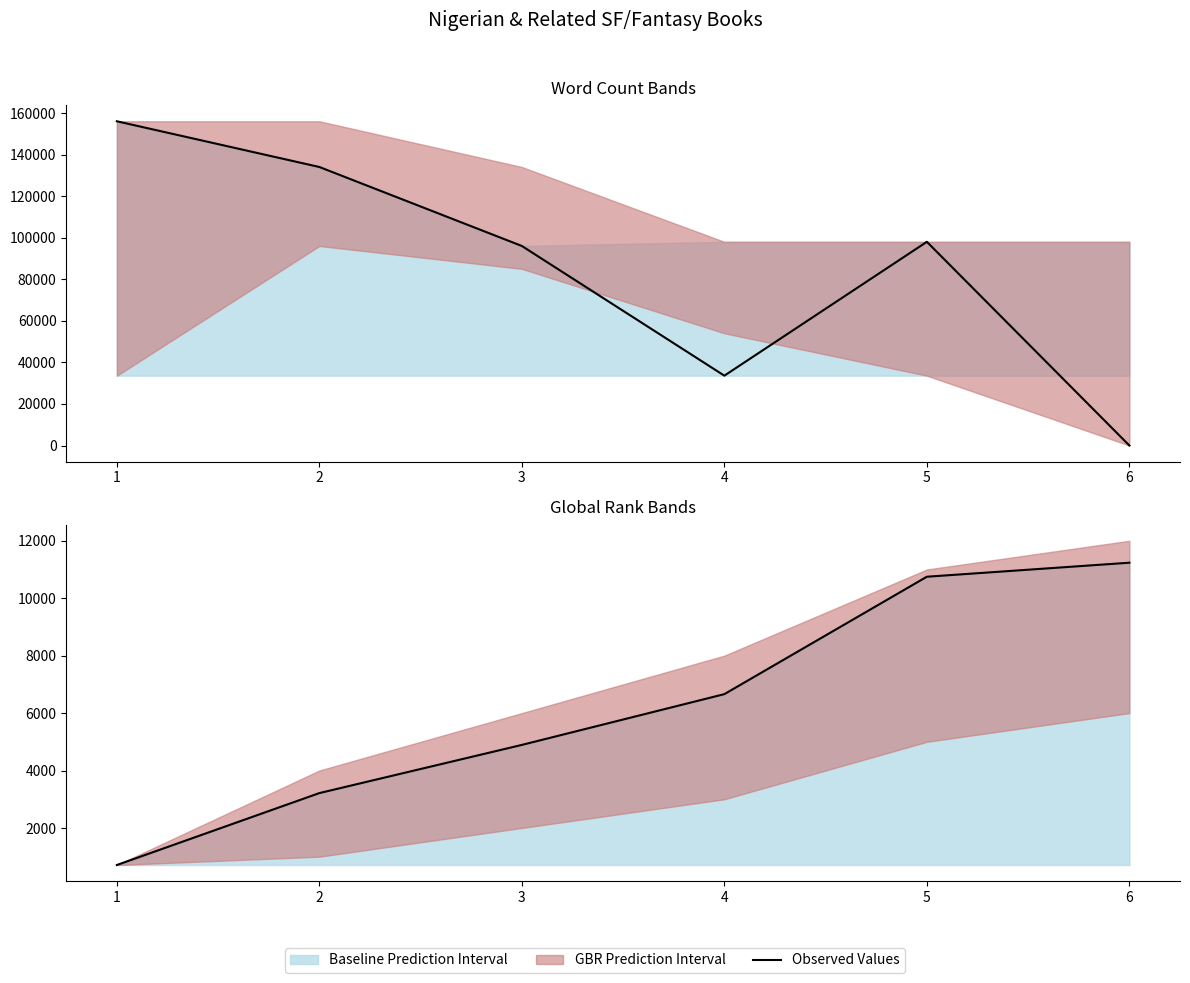

Approximately how many times larger is the value at 3 compared to 4?

0.7